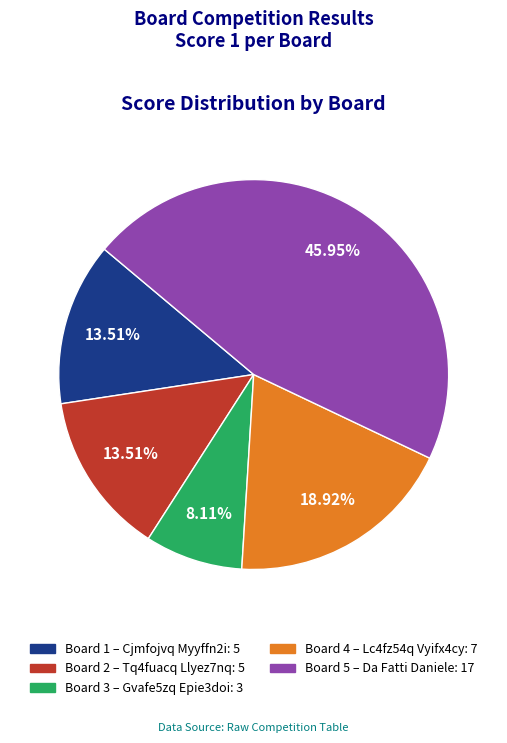

Combined, what portion of the pie is Board 2 and Board 1?

27.0%